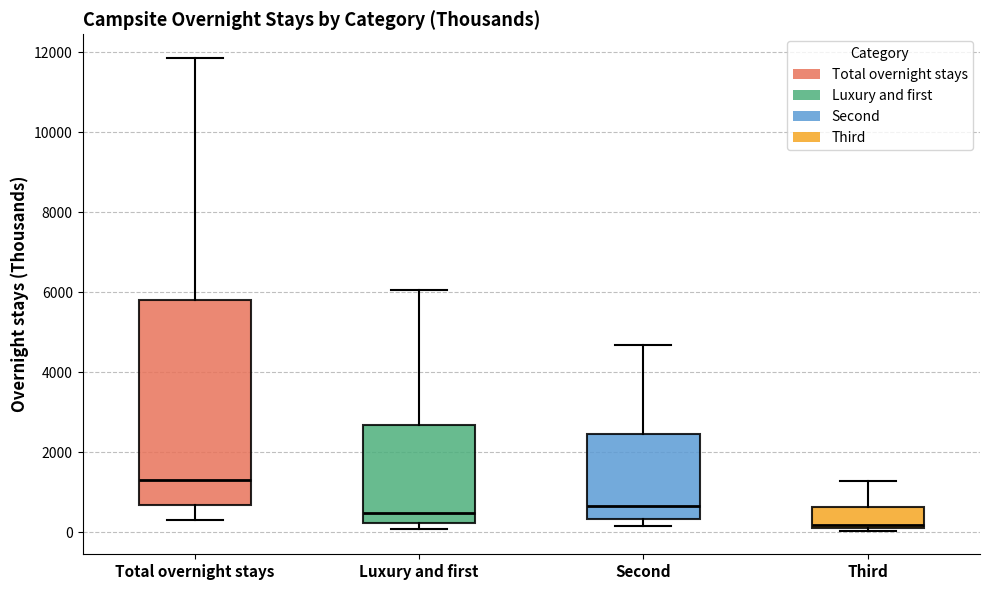

Reading left to right, transcribe this box plot: for each box, give where its median line is, the range the box spans, and where its two whiskers end, as read against the y-axis. The values are not printed on the chart, so give them approximately, as read against the axis.

Total overnight stays: median 1200, box 600 to 5800, whiskers 200 to 11800
Luxury and first: median 400, box 200 to 2600, whiskers 0 to 6000
Second: median 600, box 400 to 2400, whiskers 200 to 4600
Third: median 200, box 0 to 600, whiskers 0 to 1200